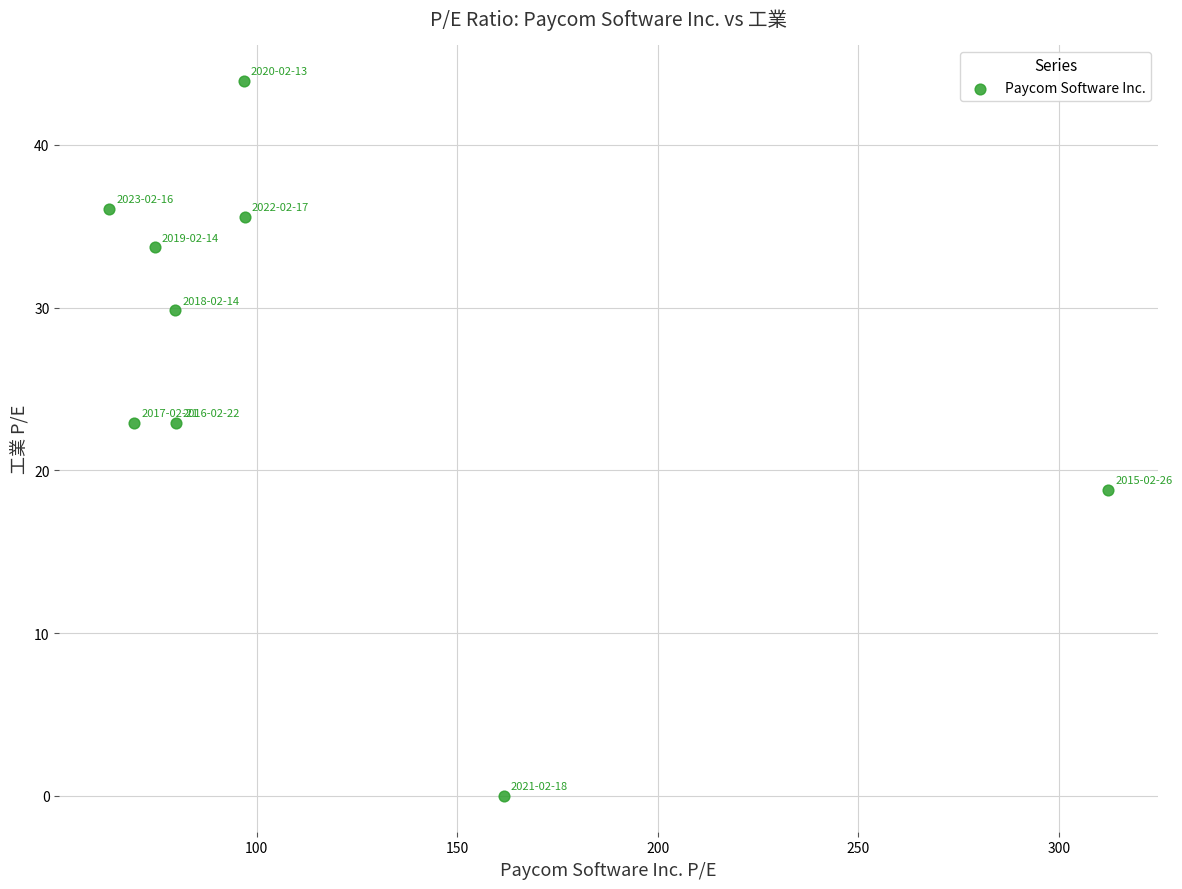

What is the average X value?

114.9